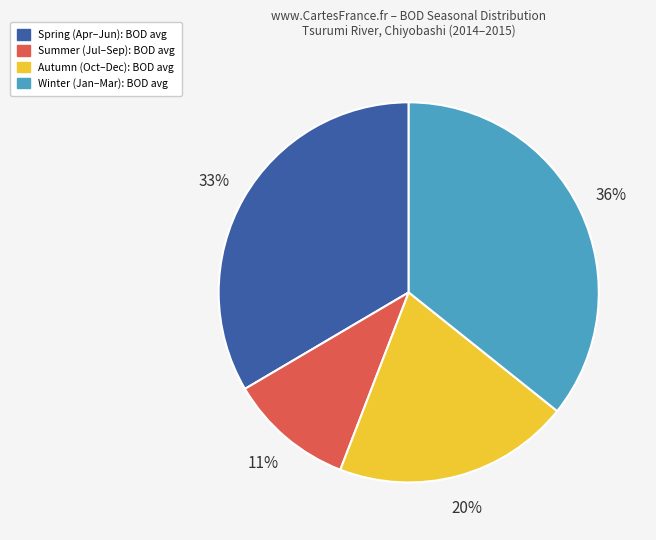

Is there a majority slice in this chart?

No